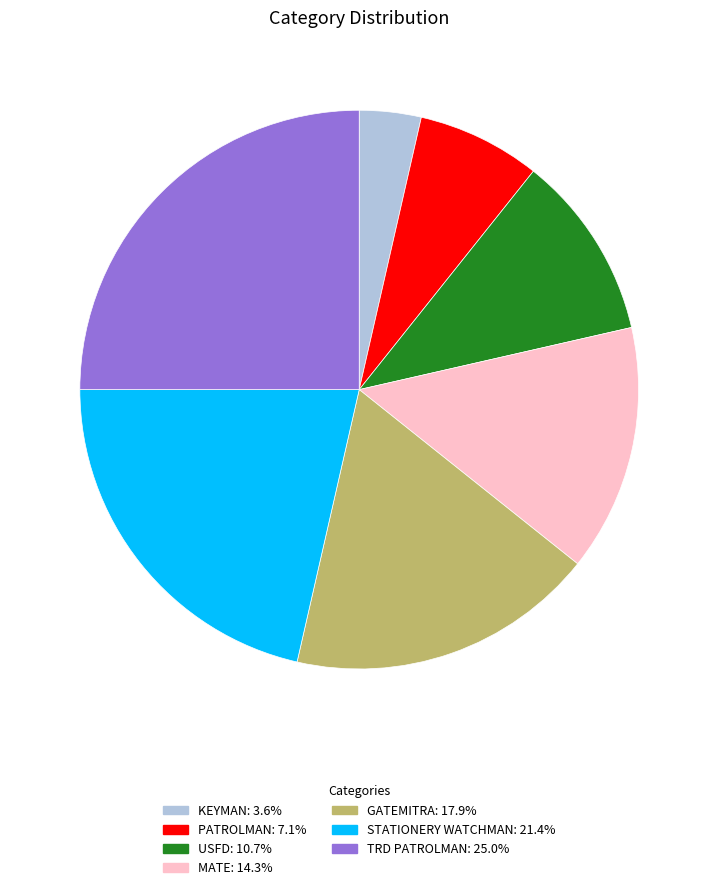

How many segments does this pie chart have?

7